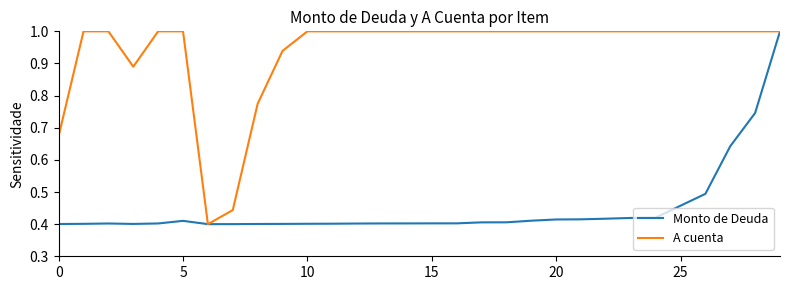

What is the maximum value for A cuenta?

1.0